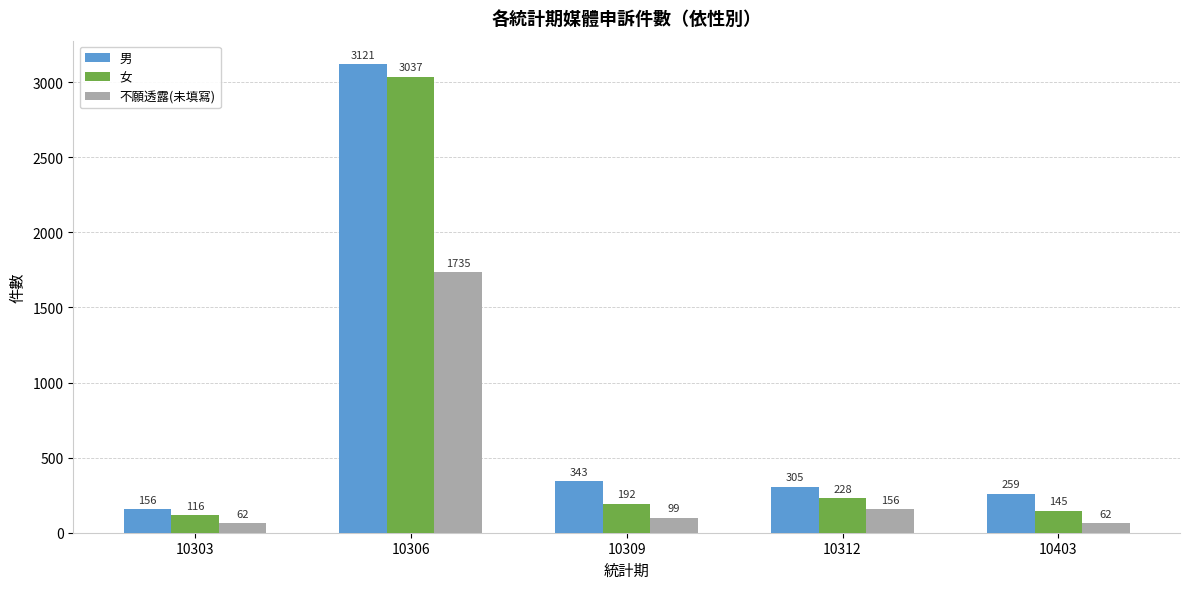

Reading left to right, what are all the values shown in this chart?

男: 10303=156	10306=3121	10309=343	10312=305	10403=259
女: 10303=116	10306=3037	10309=192	10312=228	10403=145
不願透露(未填寫): 10303=62	10306=1735	10309=99	10312=156	10403=62